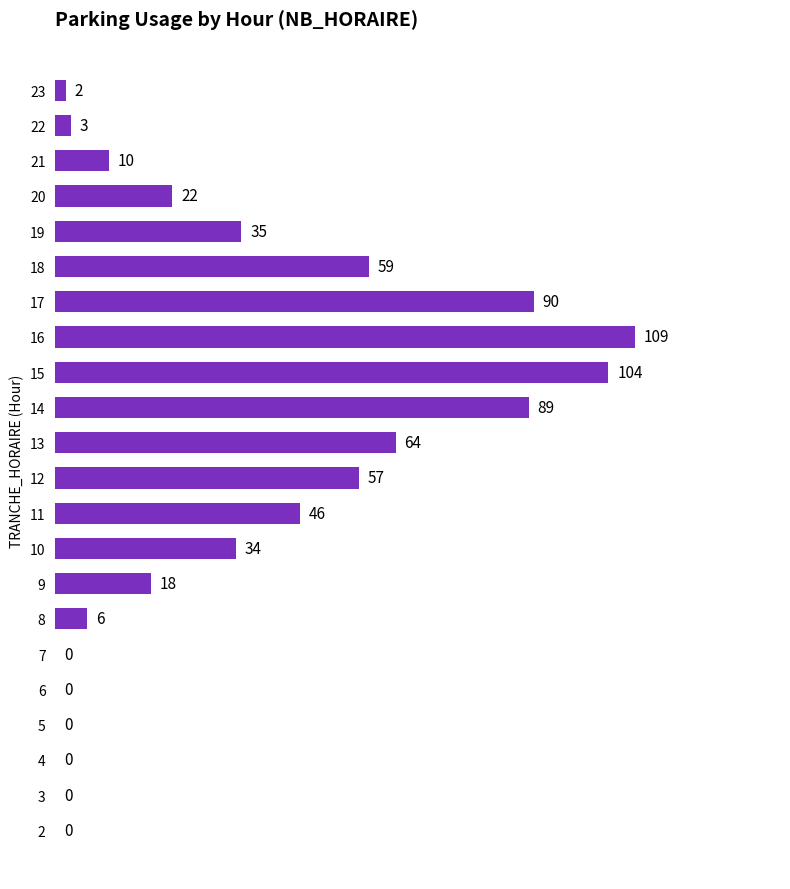

True or false: the data shows 0 at 2.

True